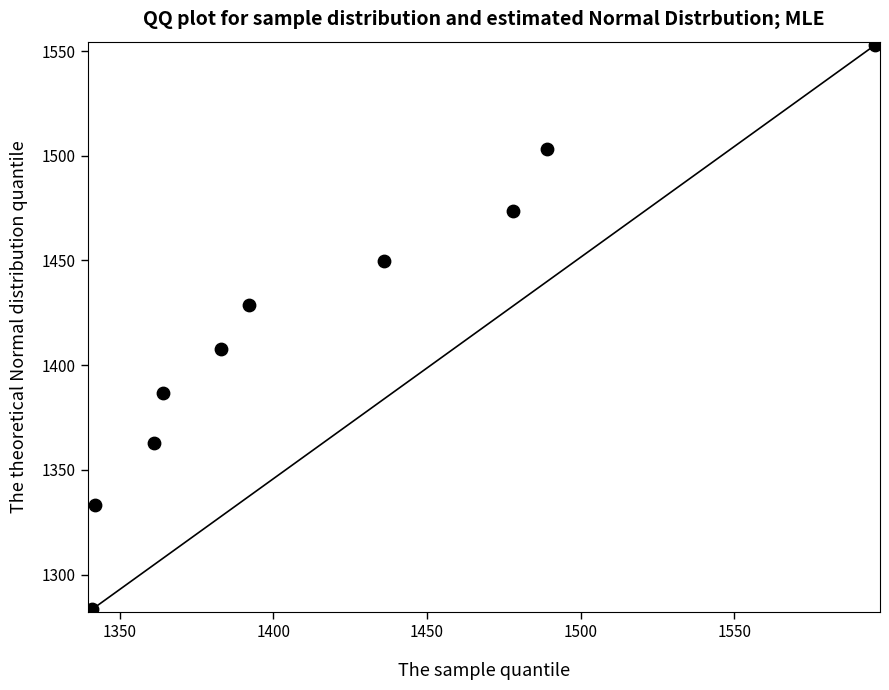

What is the range of X values (max minus min)?

255.0